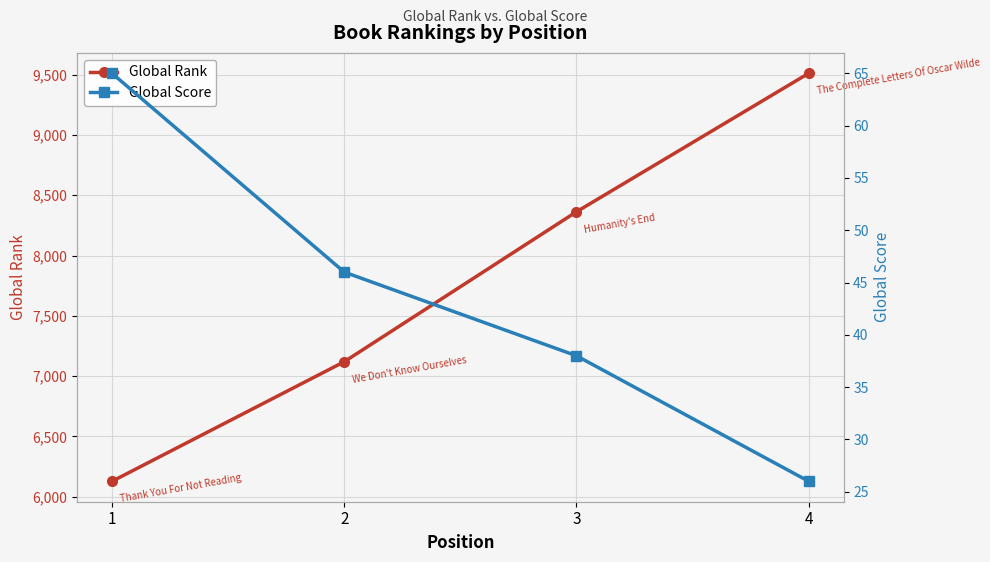

What are all the series names shown in the legend?

Global Rank, Global Score